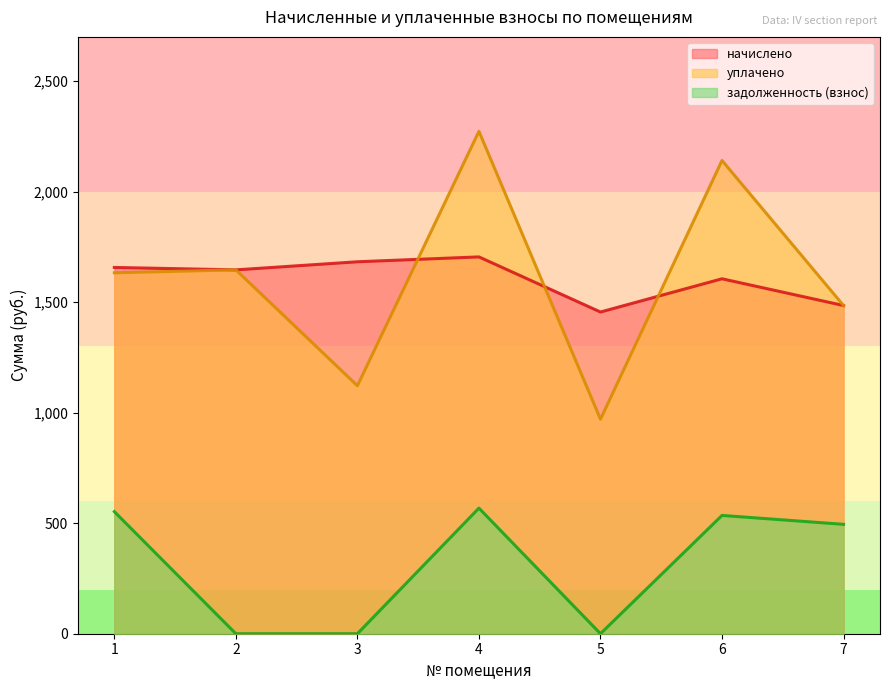

What is the lowest value of the начислено series?

1455.4